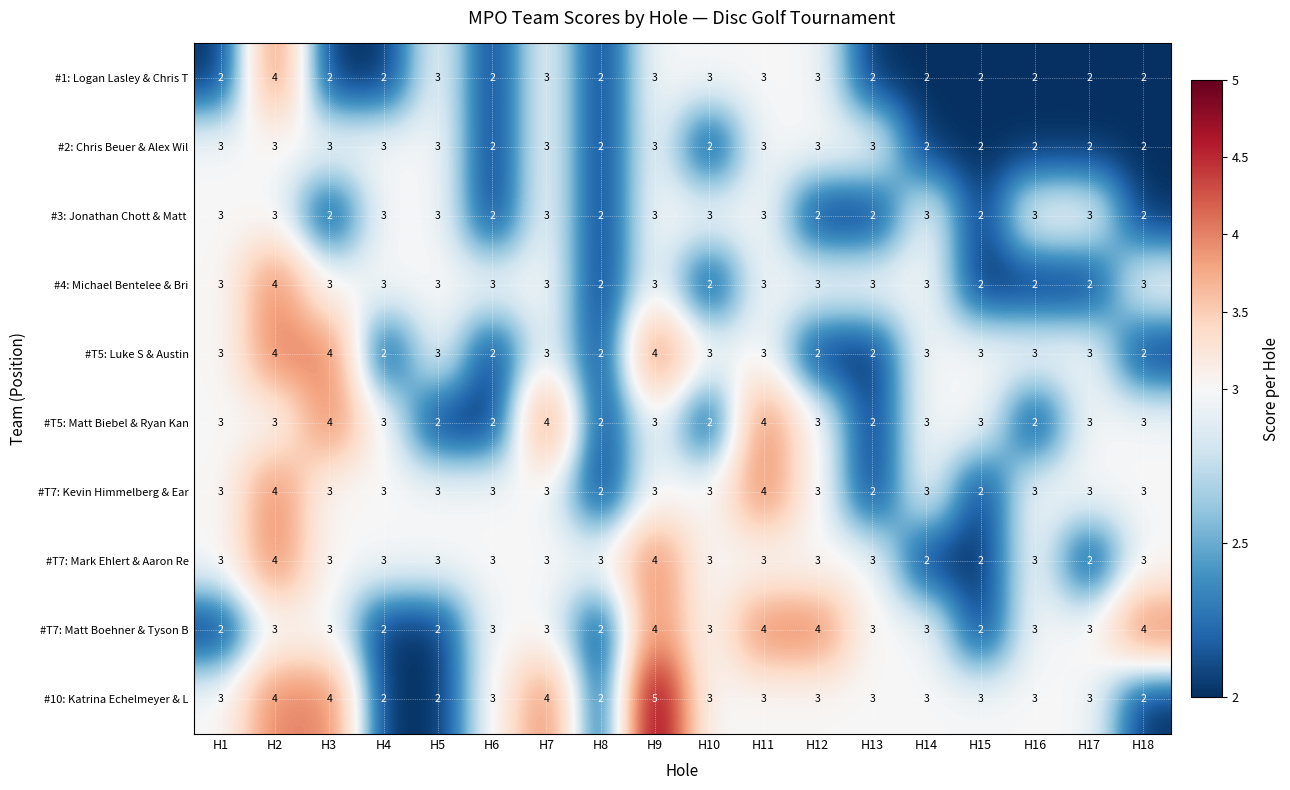

Read the #T7: Mark Ehlert & Aaron Re value at H2.

4